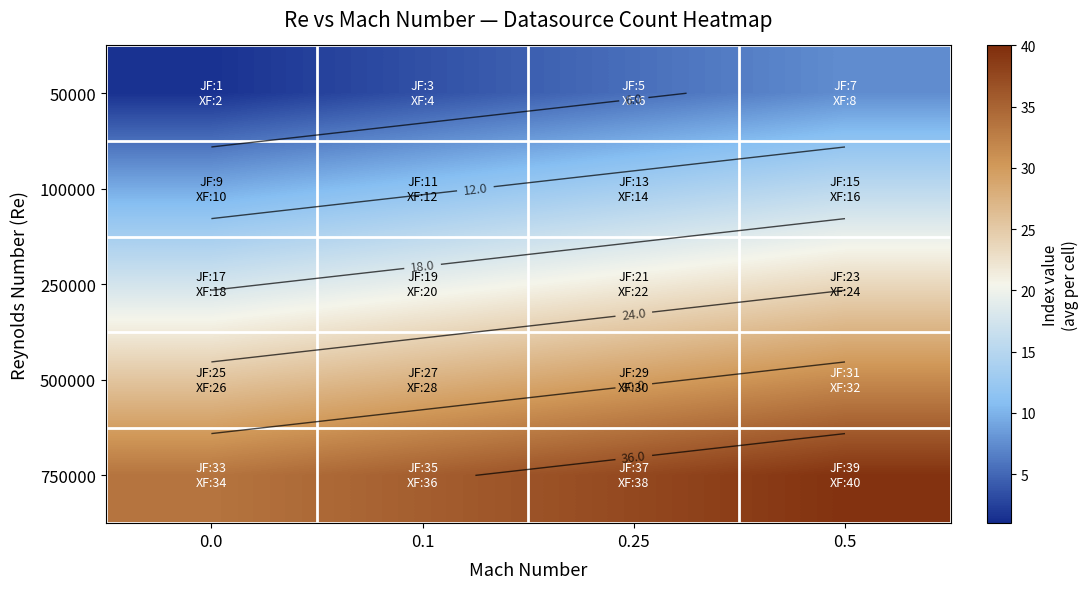

What is the difference between the maximum and minimum values in the 250000 series?

6.0